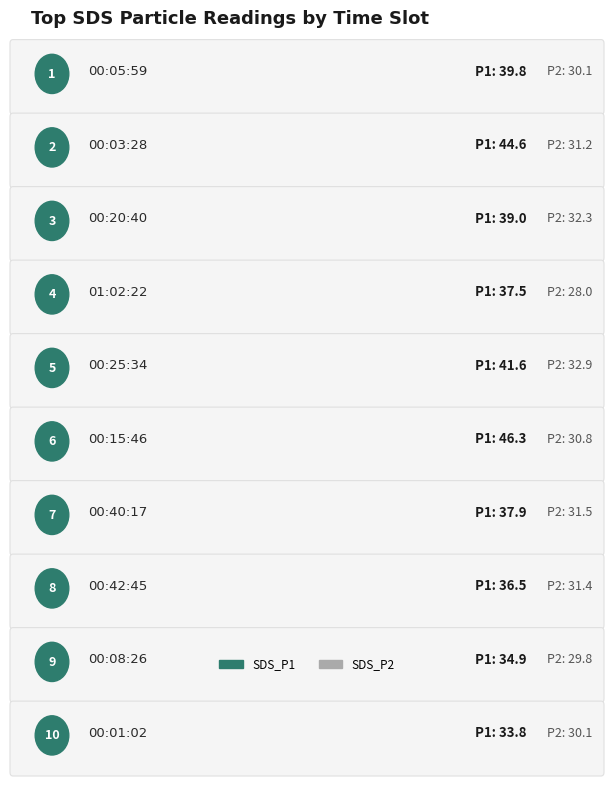

The value of SDS_P1 at 00:42:45 is 52.4. True or false?

False